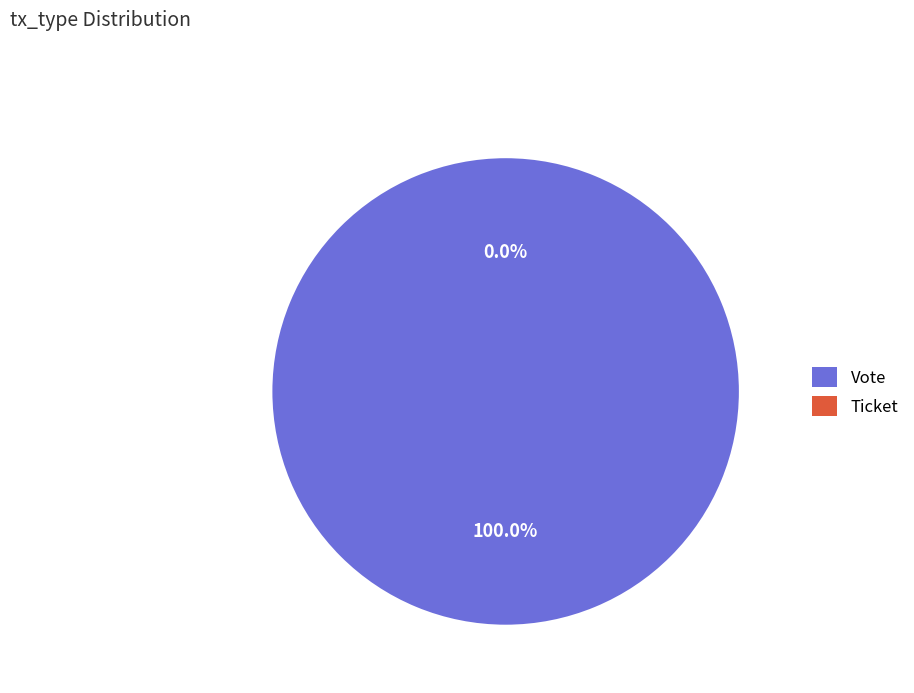

Which has a higher value, Ticket or Vote?

Vote